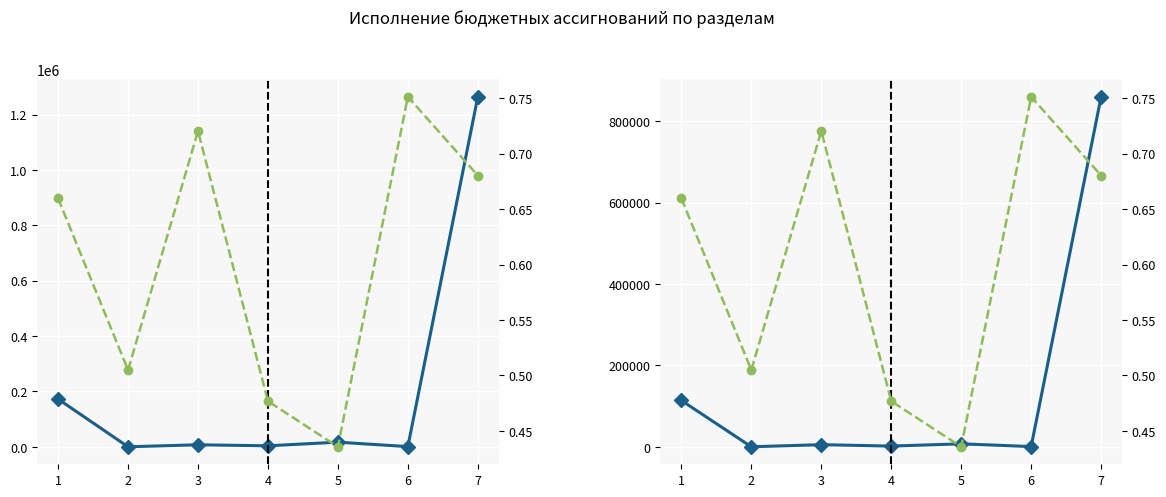

What is the total value across all series at 6?

1166.3